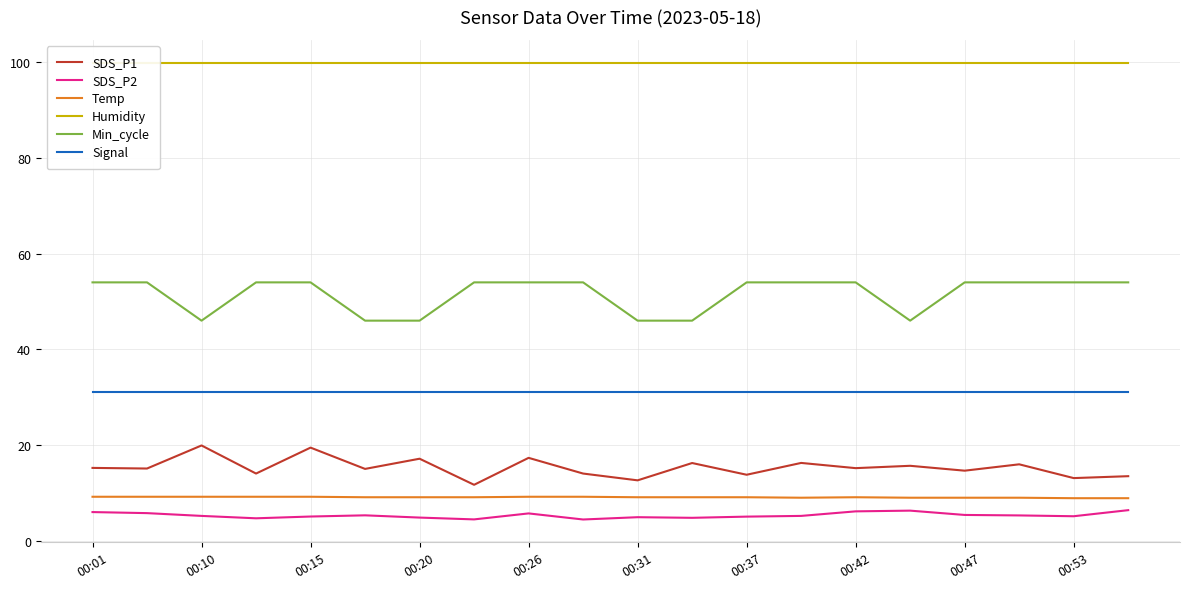

True or false: Min_cycle has a value of 46.0 at 00:10.

True